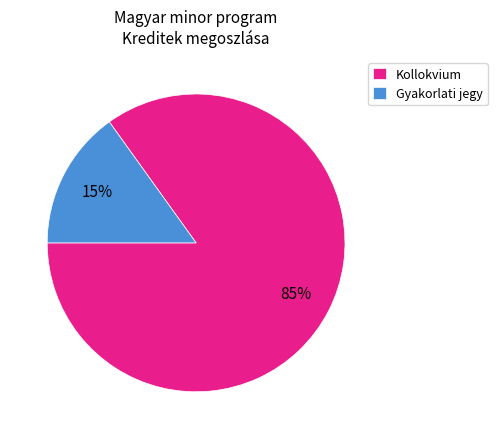

Rank the categories by value from lowest to highest.

Gyakorlati jegy, Kollokvium